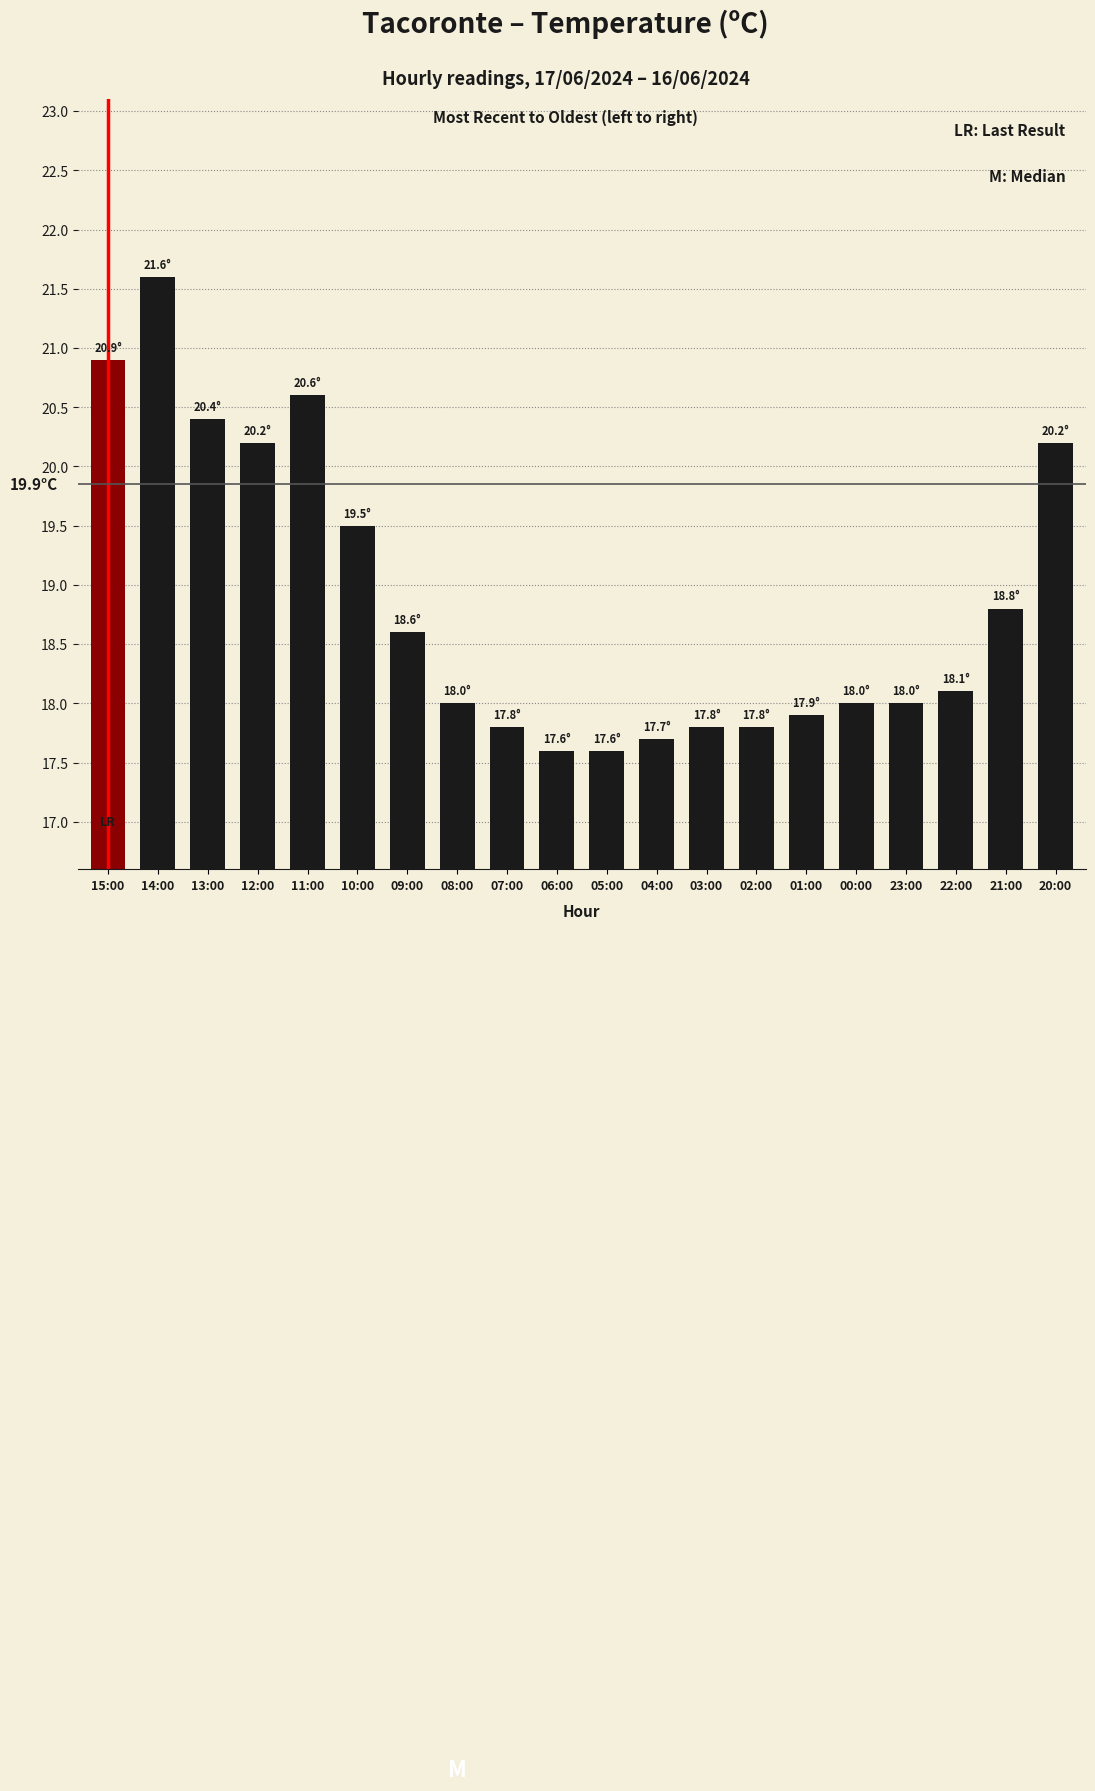

What is the ratio of the value at 12:00 to the value at 01:00?

1.1